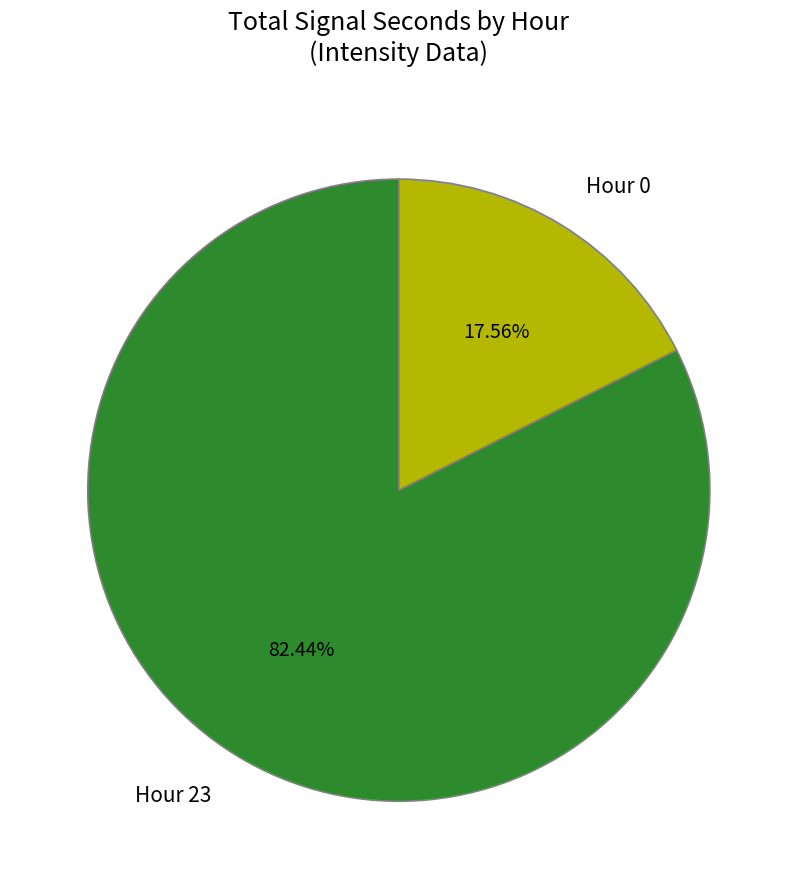

What is the smallest slice in the pie chart?

Hour 0